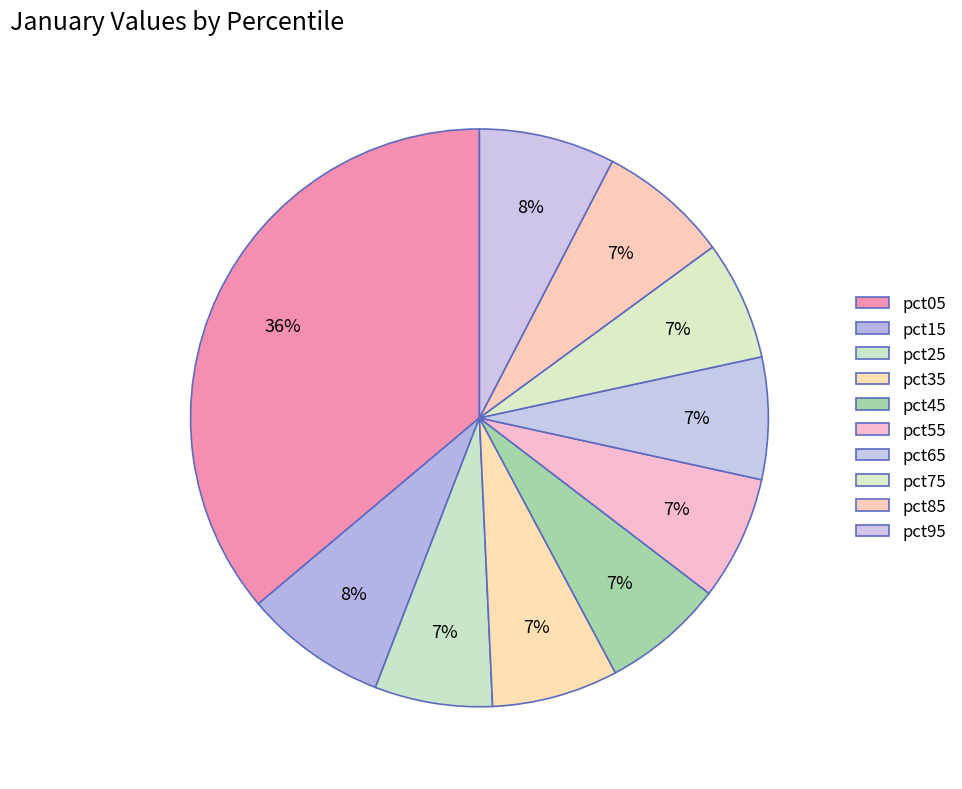

To the nearest percent, what percentage of the pie is pct15?

8%